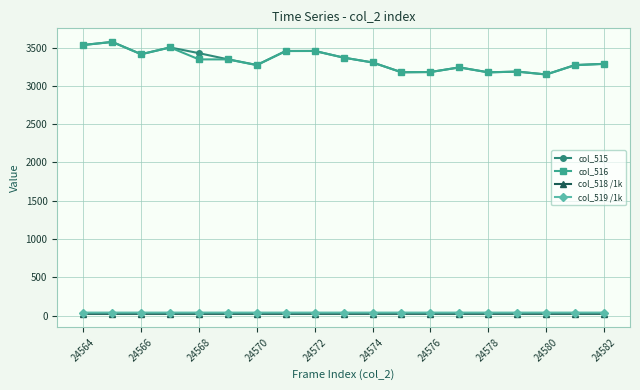

What is the value of the col_515 point at the 1st from the left?

3533.0